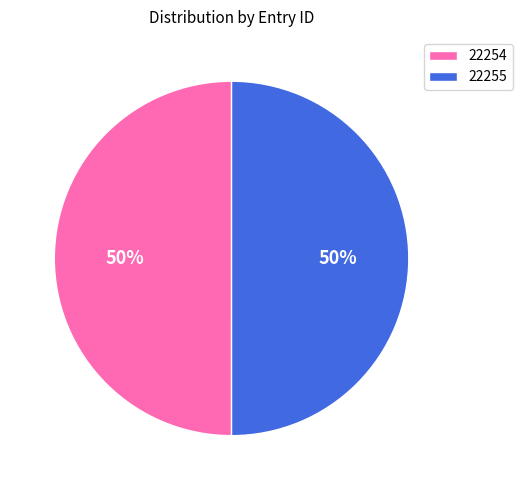

To the nearest percent, what portion does 22255 represent?

50%